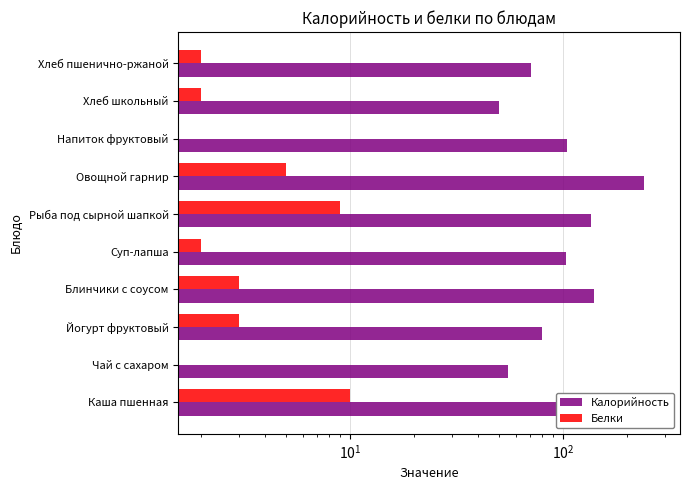

Does the chart contain stacked bars?

No